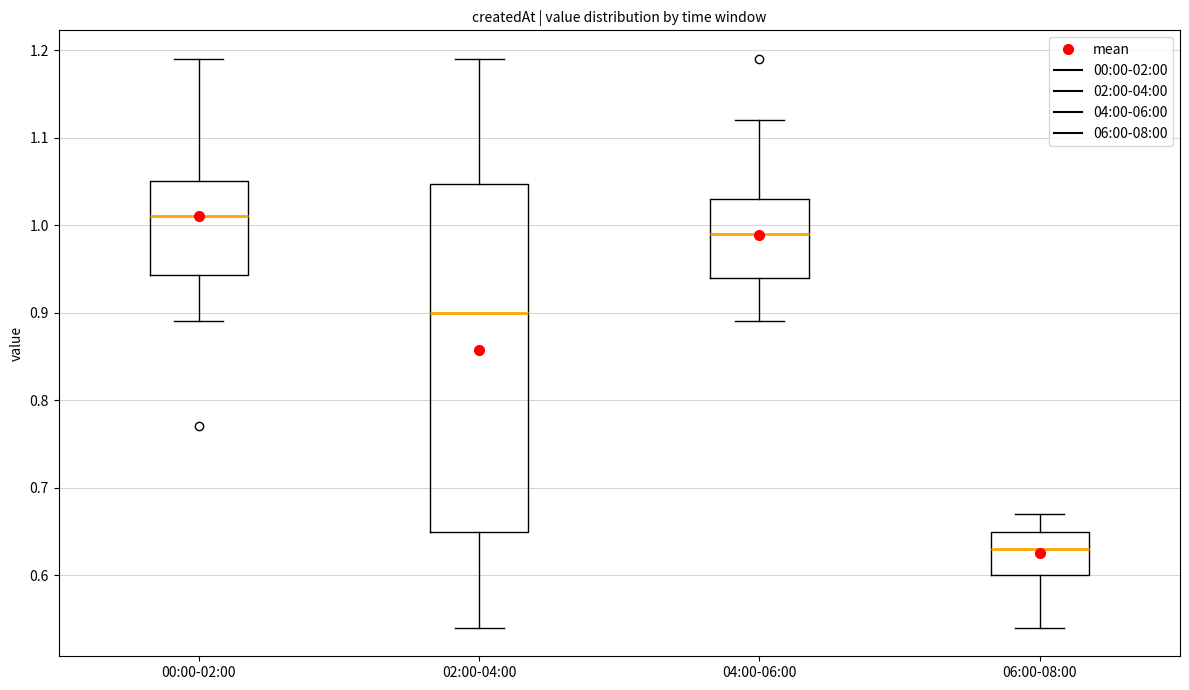

Comparing the boxes themselves (not the whiskers), which one is the tallest?

02:00-04:00